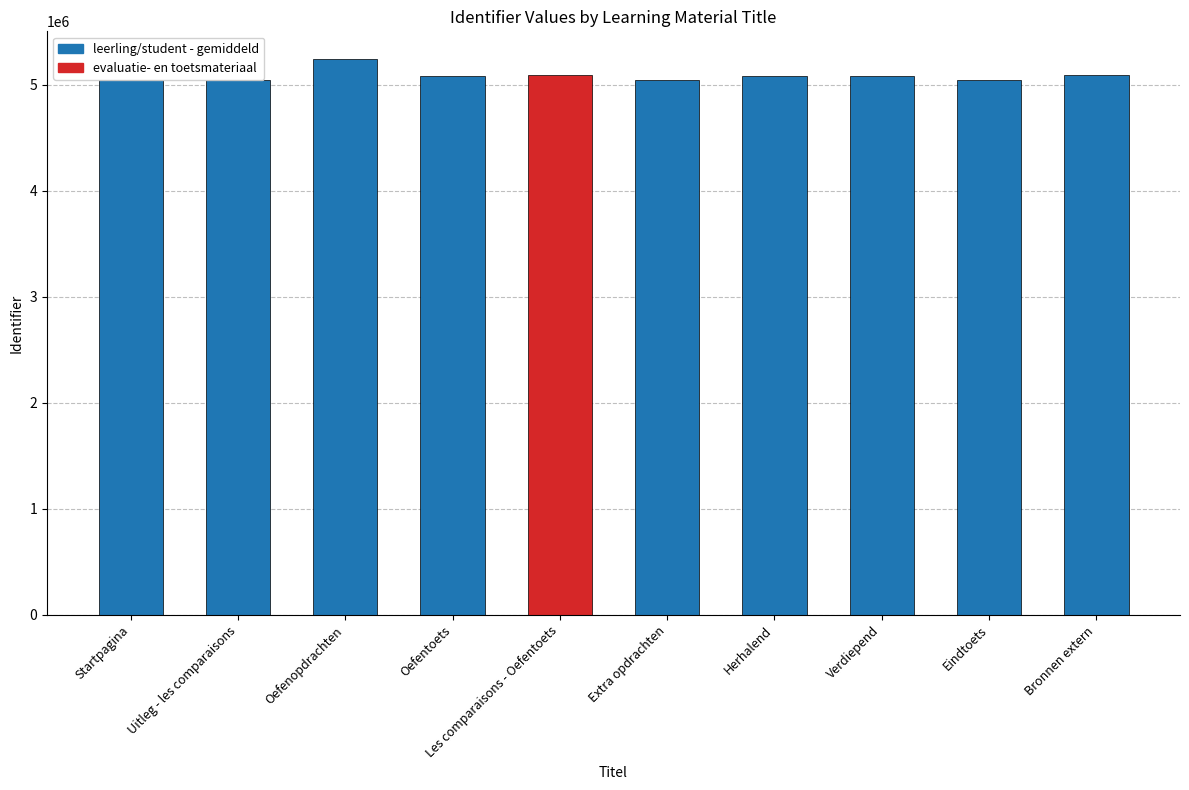

Which category has the highest value across all series?

Oefenopdrachten